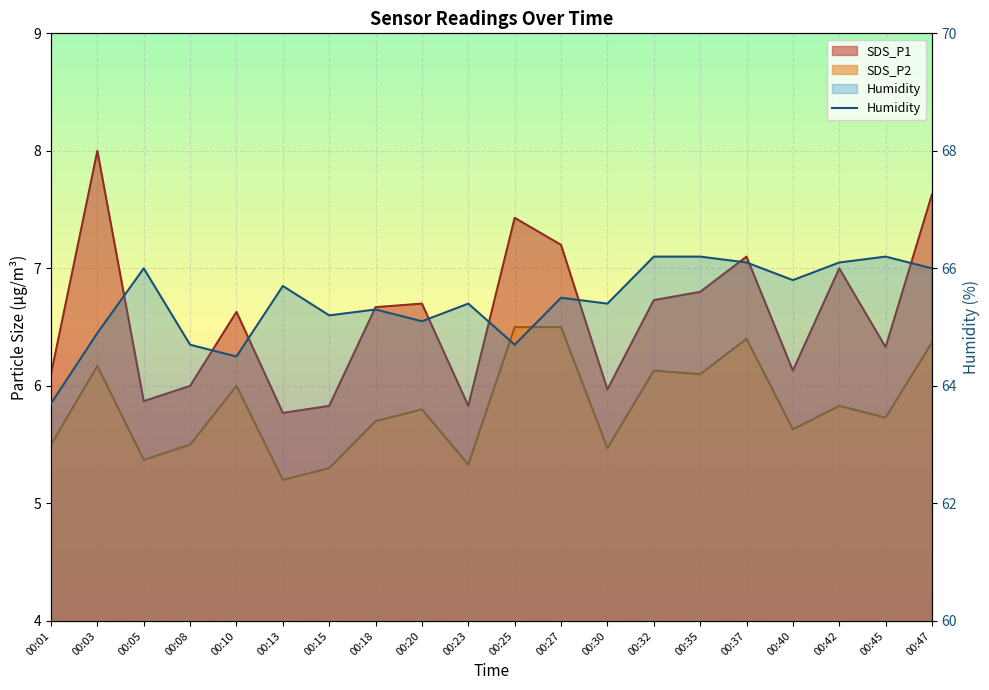

What is the difference between the Humidity values at 00:37 and 00:20?

1.0